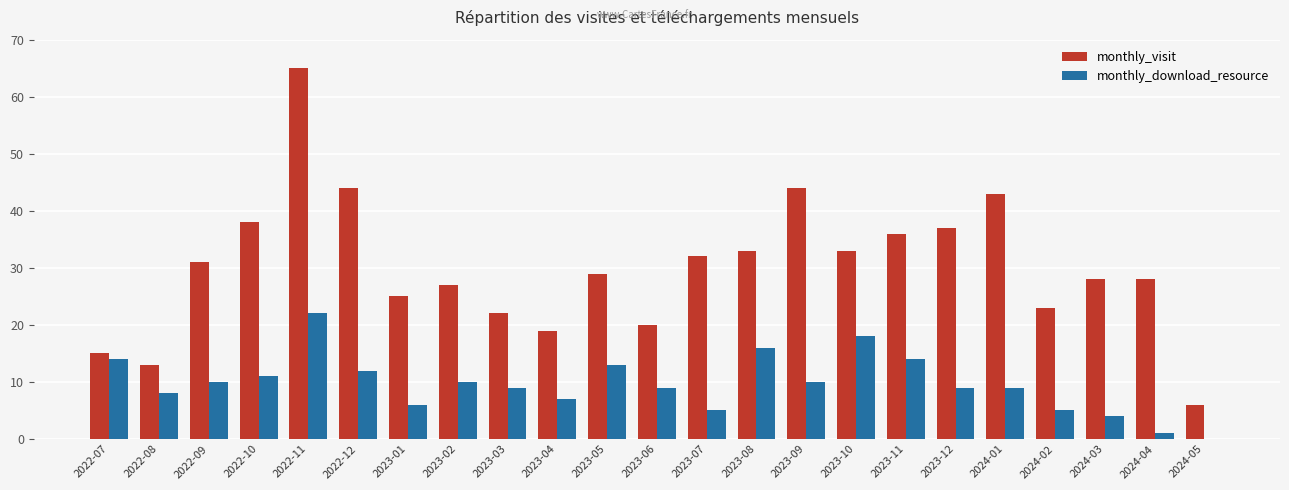

What is the average value of the monthly_visit series?

30